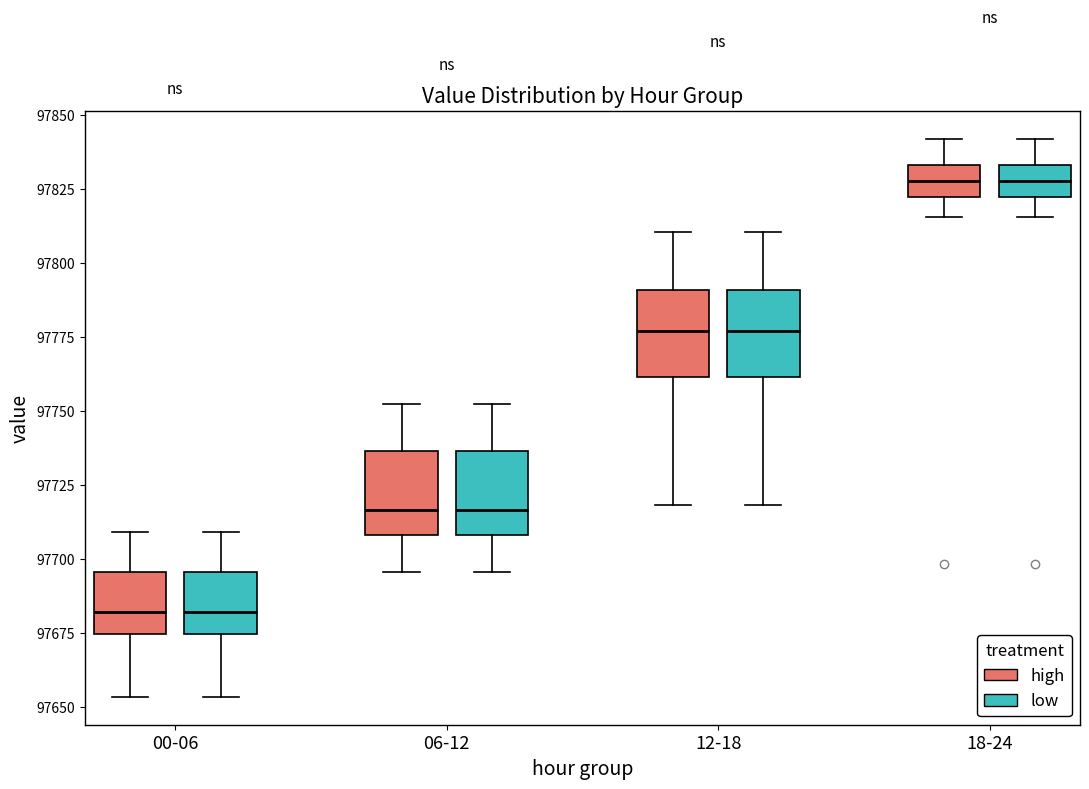

Where does the upper whisker of the box for 00-06 (high) end on the y-axis? The values are not printed on the chart, so give them approximately, as read against the axis.

97710